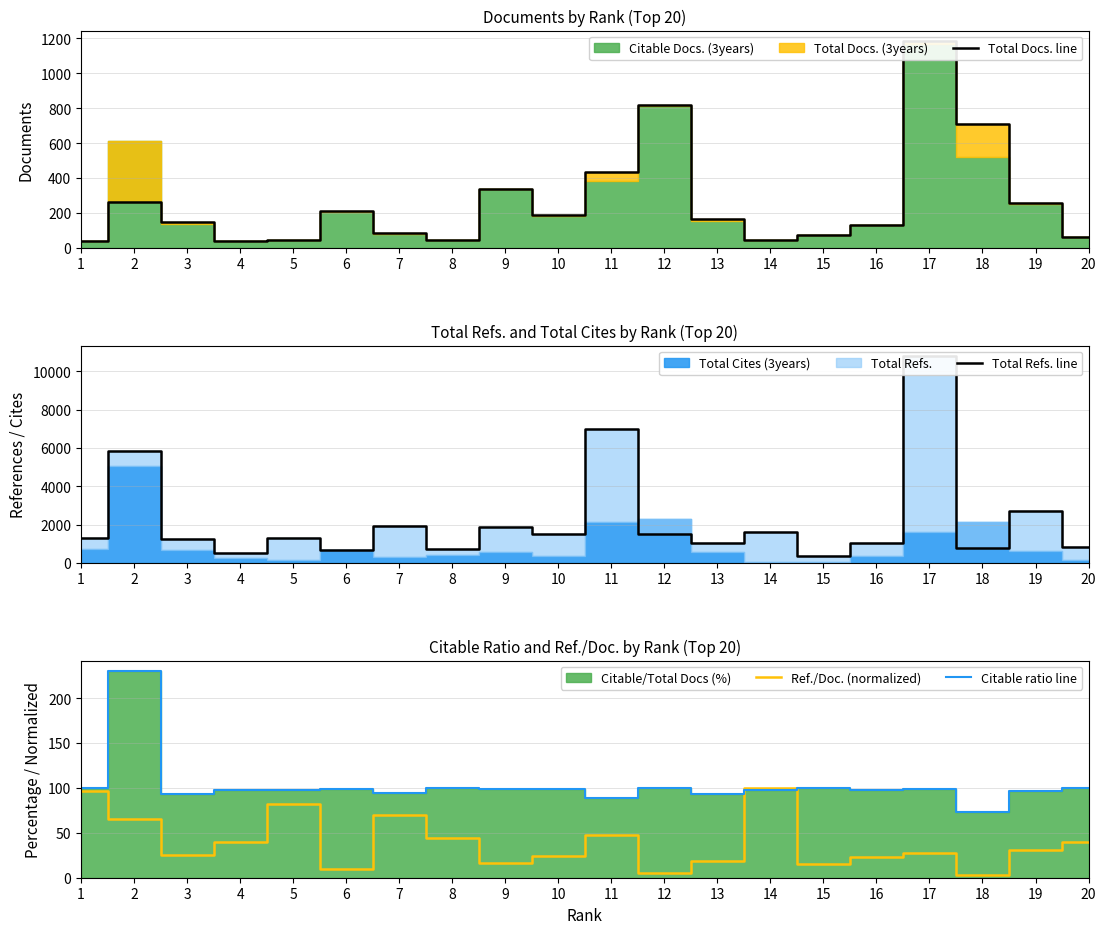

At which label does Total Refs. line first exceed 1280?

2